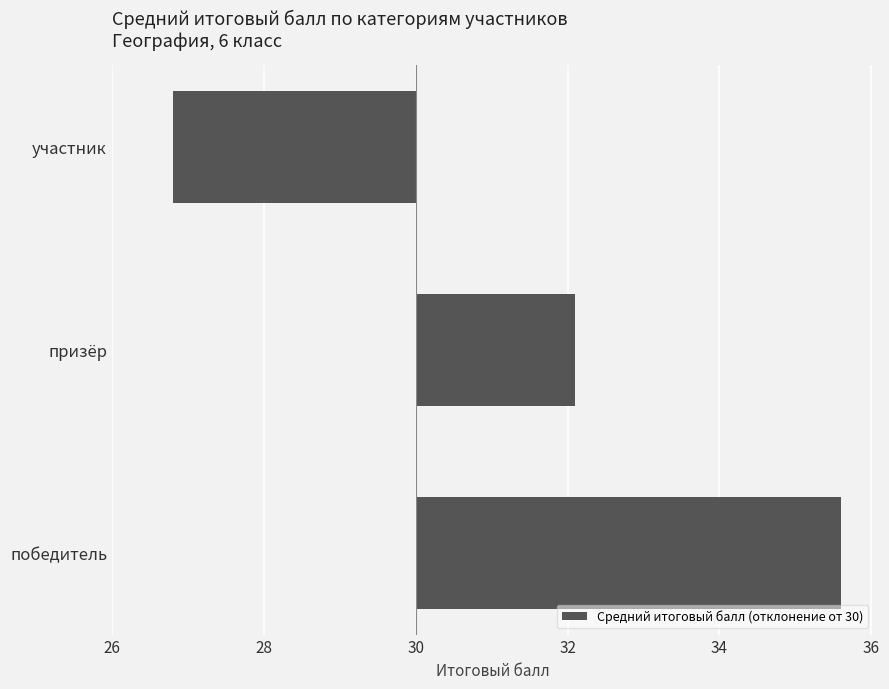

List the labels in order of value, largest first.

победитель, призёр, участник